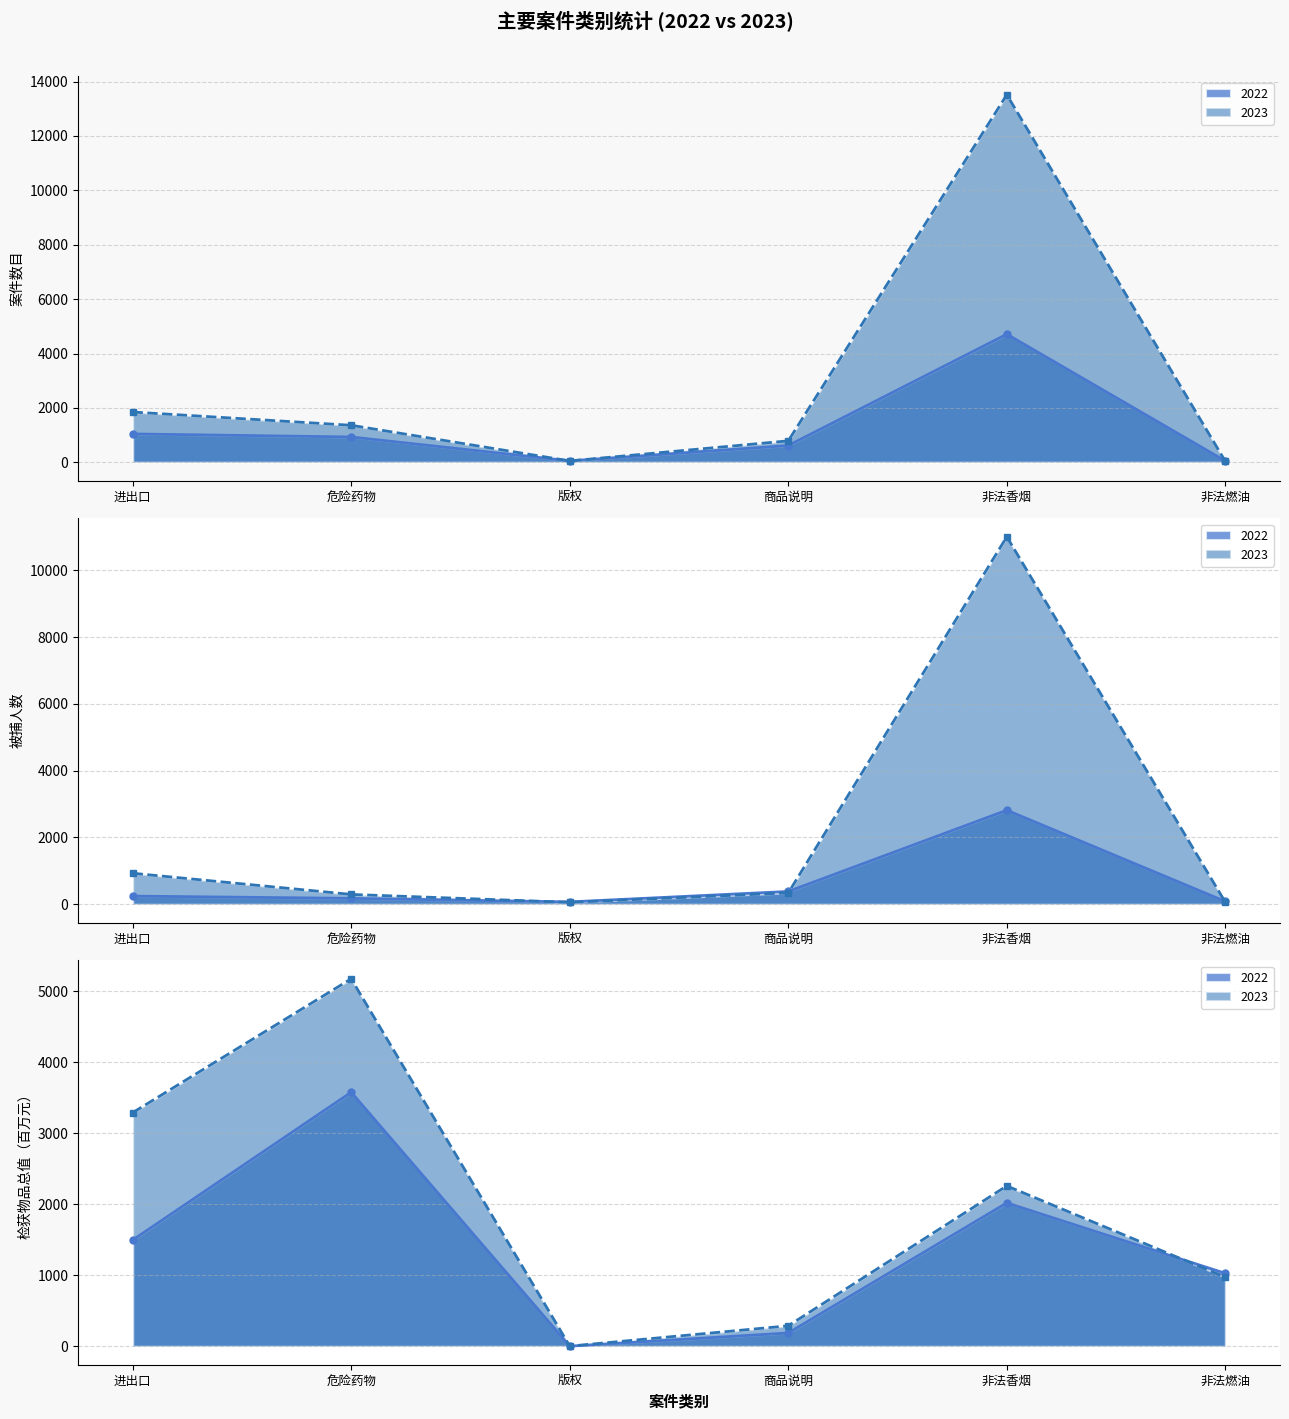

What is the difference between the maximum and second lowest values in the 案件数目_2022 series?

4657